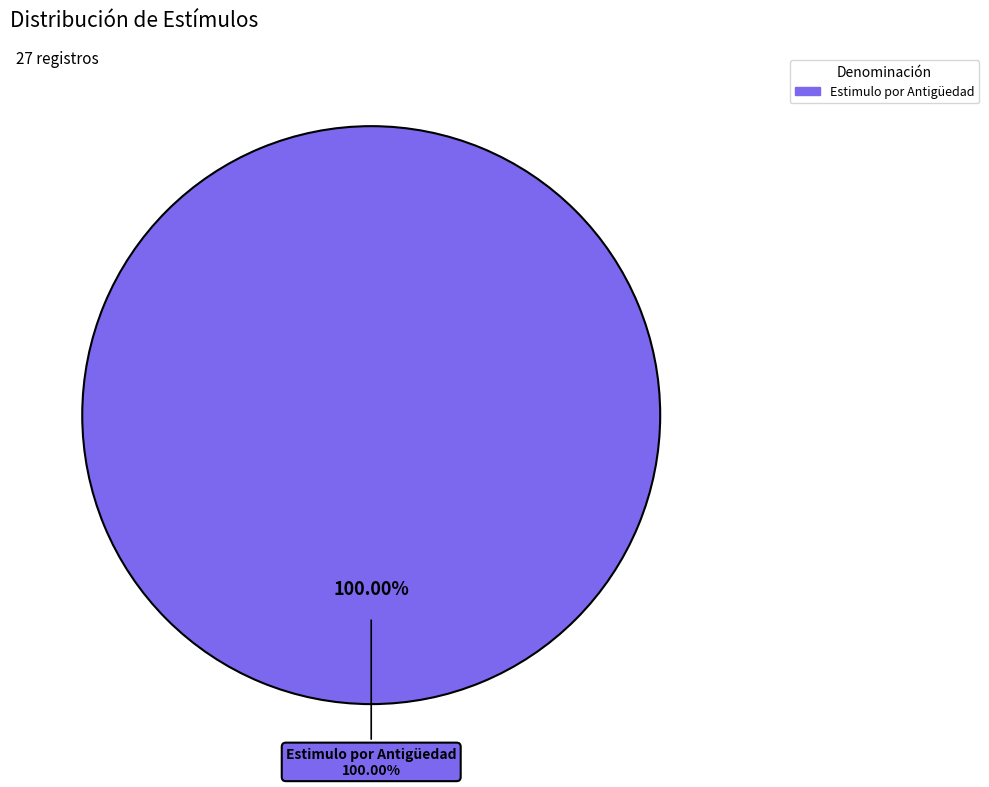

Between No se Tiene Estimulos en este periodo and Estimulo por Antigüedad, which is larger?

Estimulo por Antigüedad